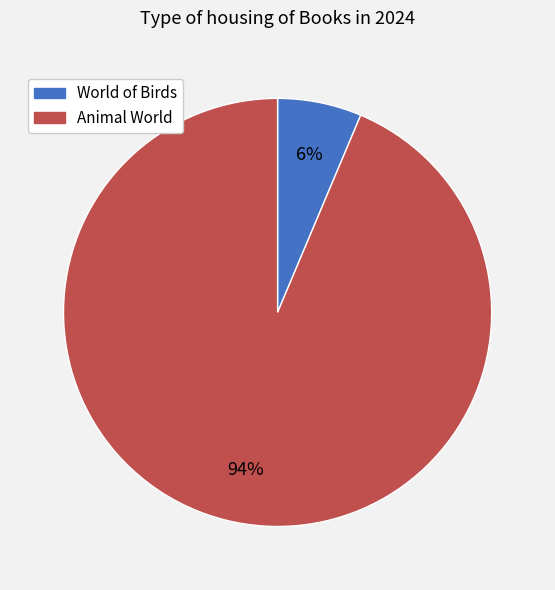

To the nearest percent, what is the combined percentage of World of Birds and Animal World?

100%